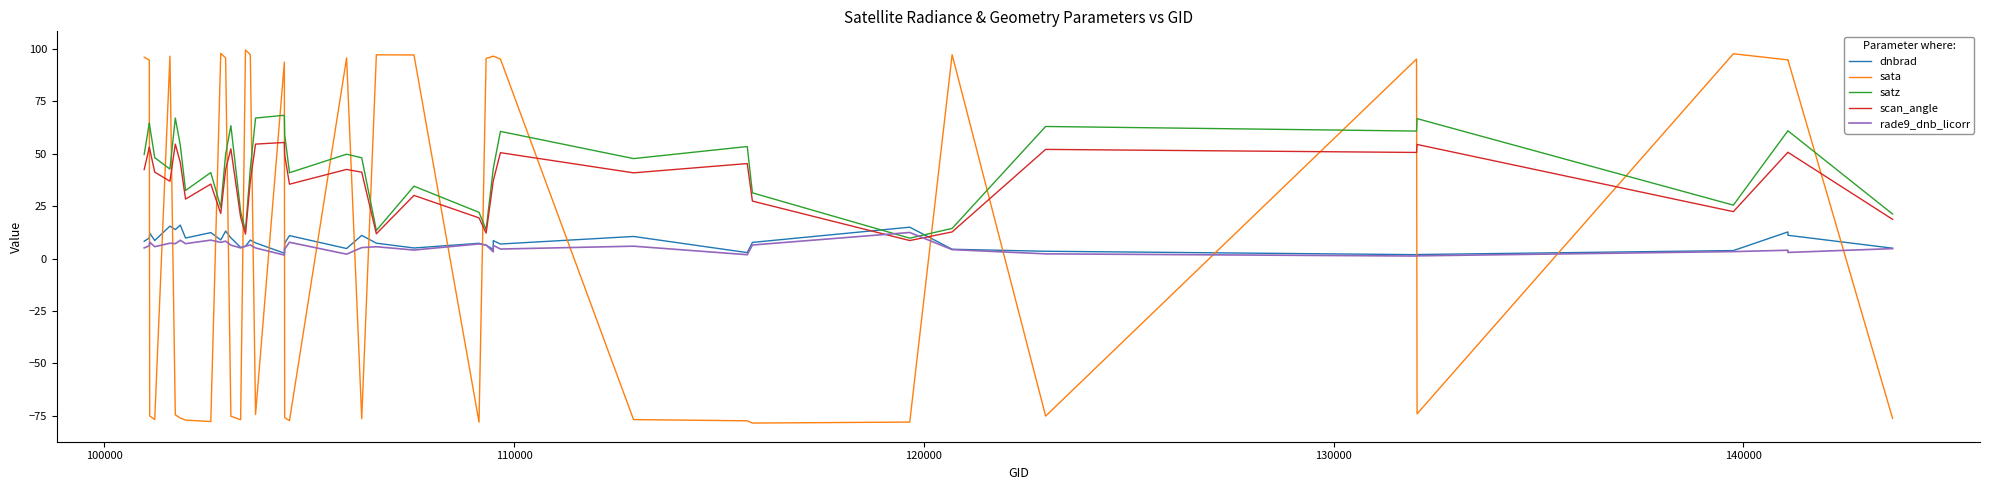

How many data points does each series have?

40